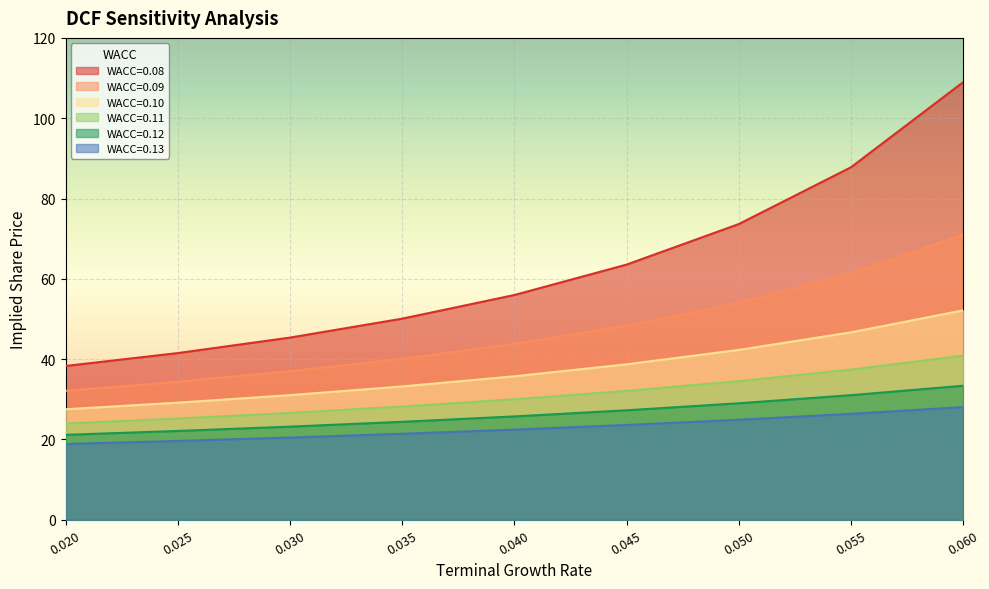

What is the value of the WACC=0.12 point at the 1st from the left?

21.2